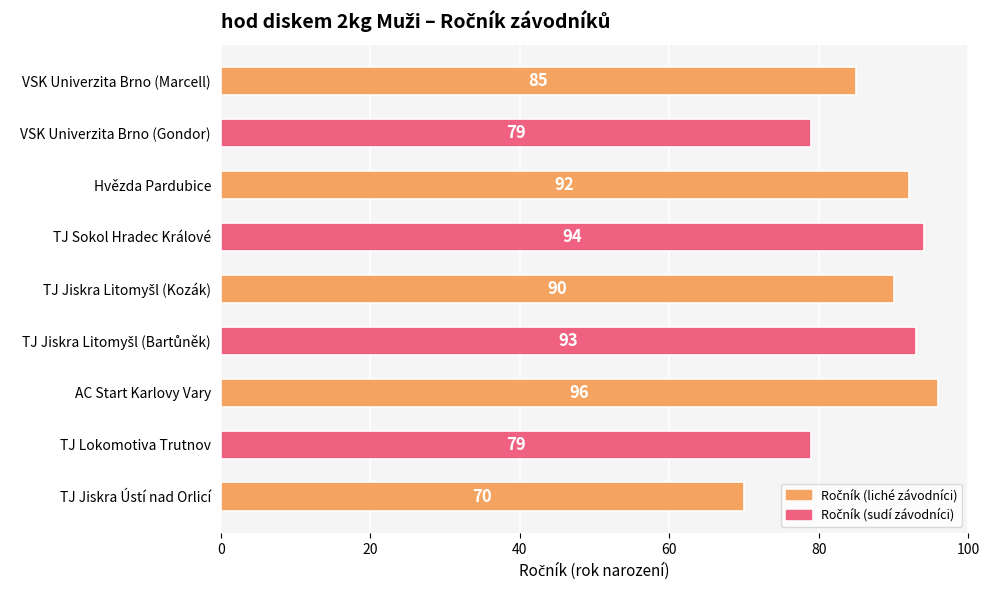

Between TJ Lokomotiva Trutnov and Hvězda Pardubice, which is larger?

Hvězda Pardubice